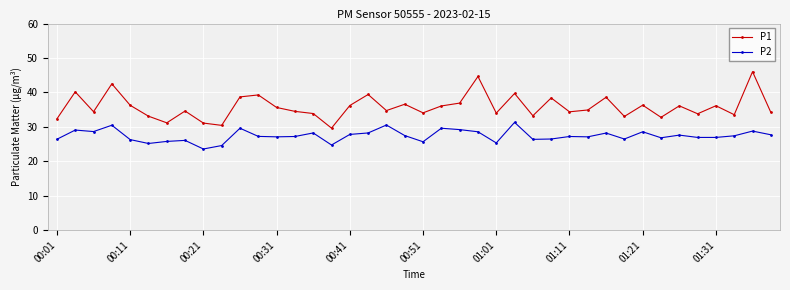

True or false: P2 and P1 cross at least once.

False